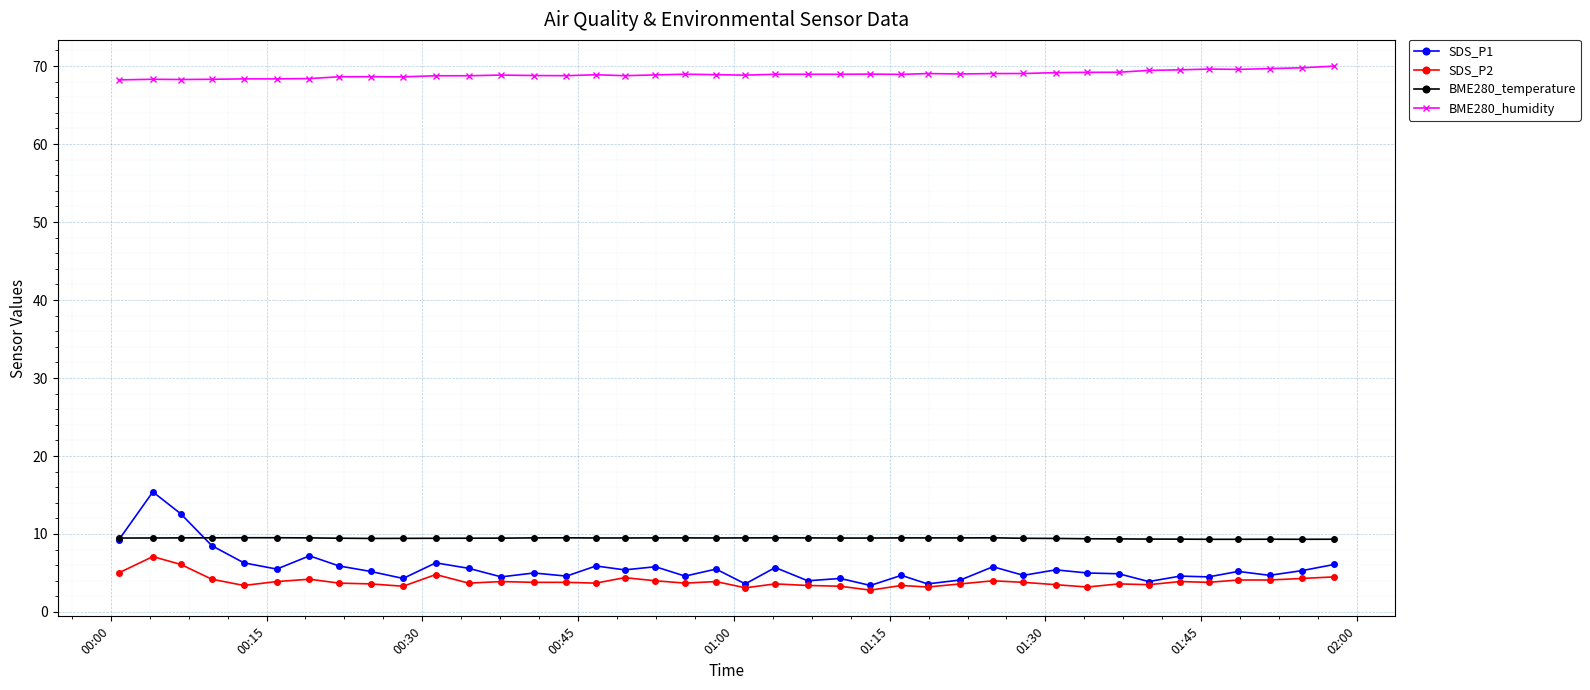

What is the lowest value of the SDS_P2 series?

2.8